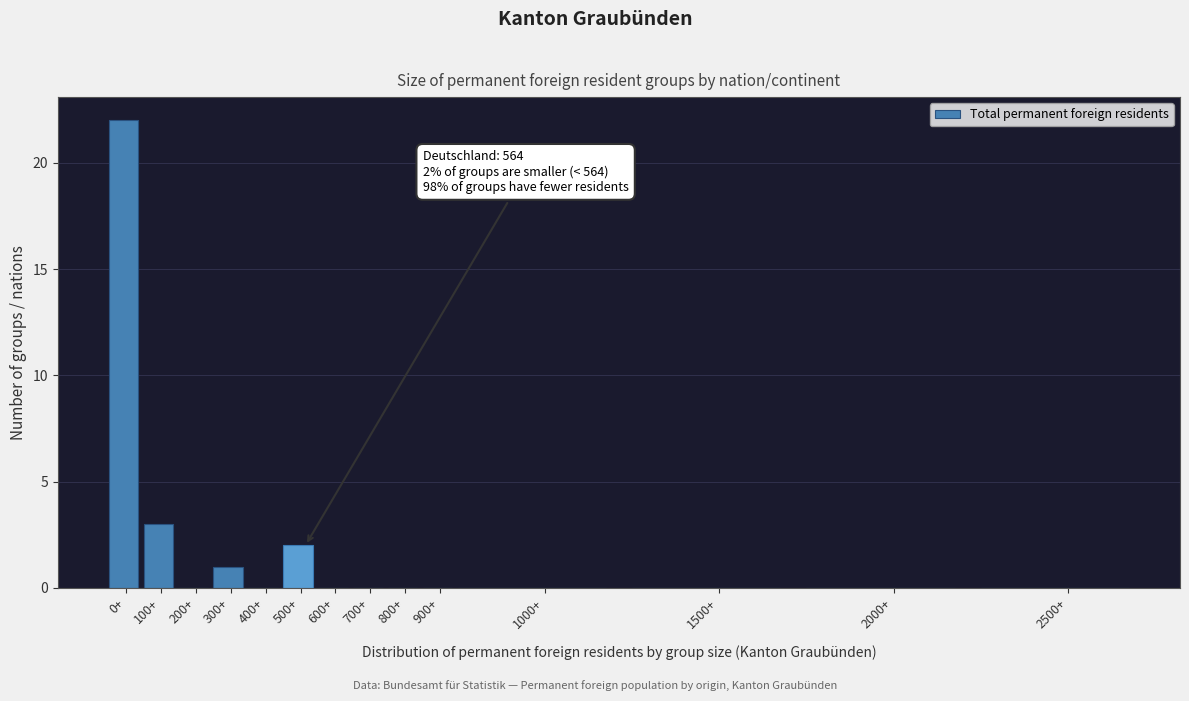

Reading left to right, what are all the values shown in this chart?

0+=22	100+=3	200+=0	300+=1	400+=0	500+=2	600+=0	700+=0	800+=0	900+=0	1000+=0	1500+=0	2000+=0	2500+=0